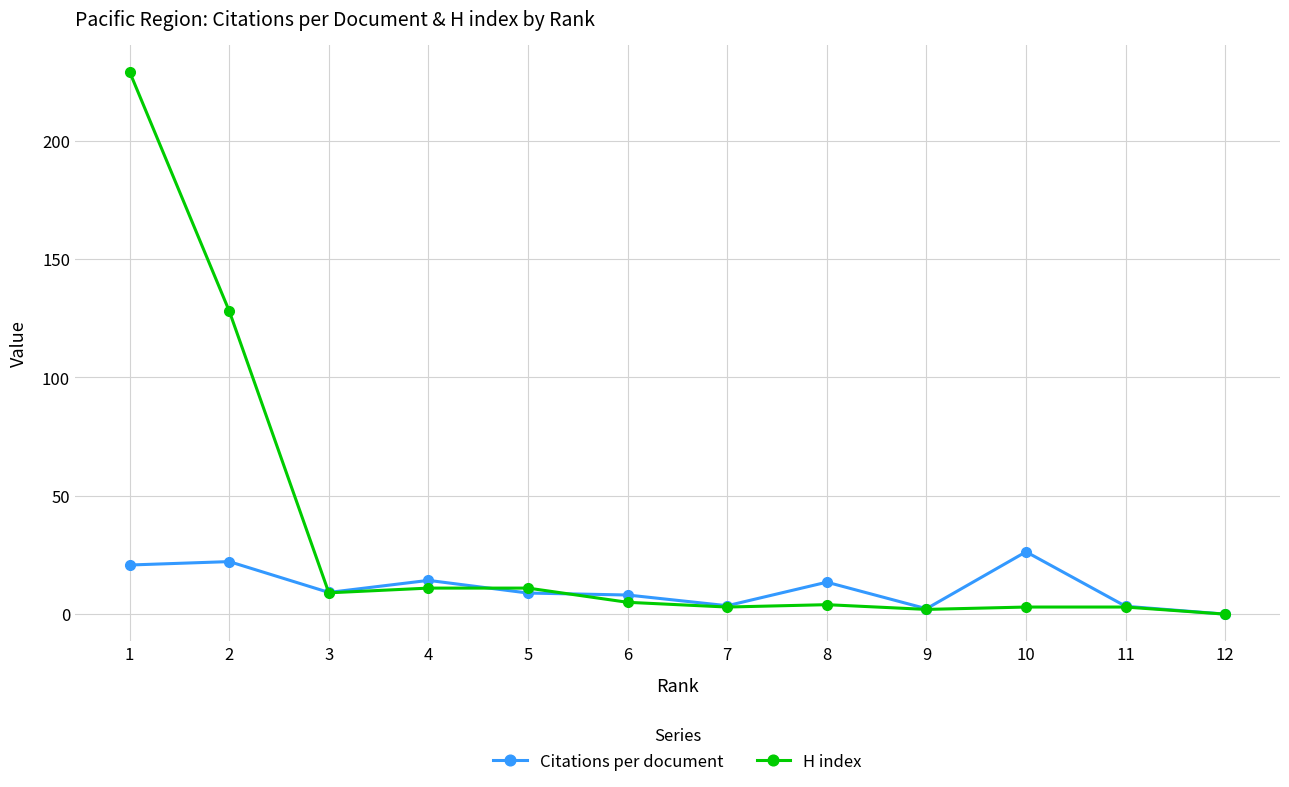

Reading left to right, what are all the values shown in this chart?

Citations per document: 12=0.0	11=3.3	10=26.3	9=2.3	8=13.5	7=3.6	6=8.1	5=8.9	4=14.3	3=9.2	2=22.2	1=20.8
H index: 12=0.0	11=3.0	10=3.0	9=2.0	8=4.0	7=3.0	6=5.0	5=11.0	4=11.0	3=9.0	2=128.0	1=229.0